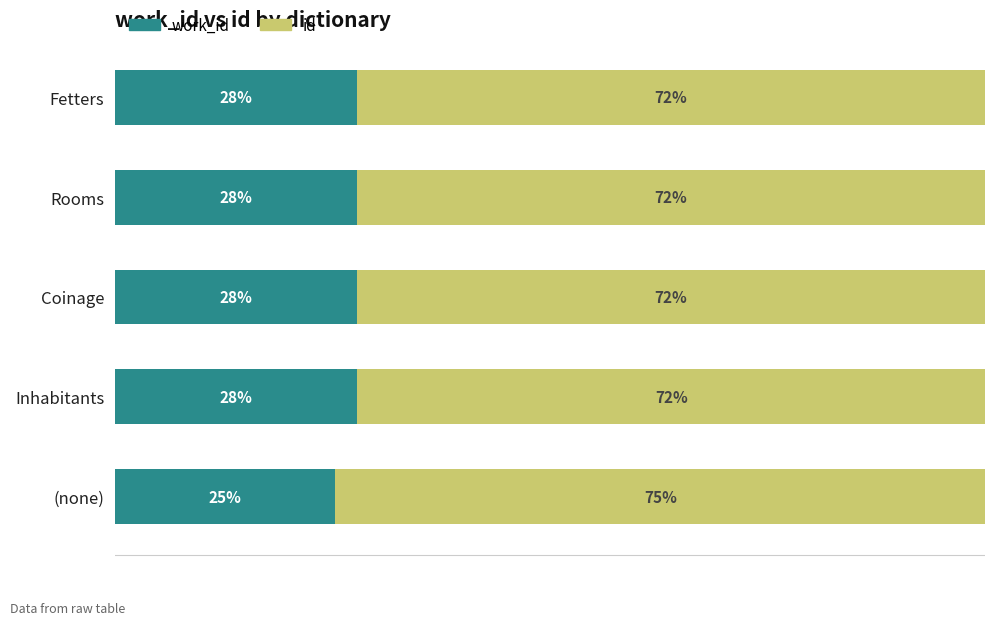

Which series has the largest total across all categories?

id